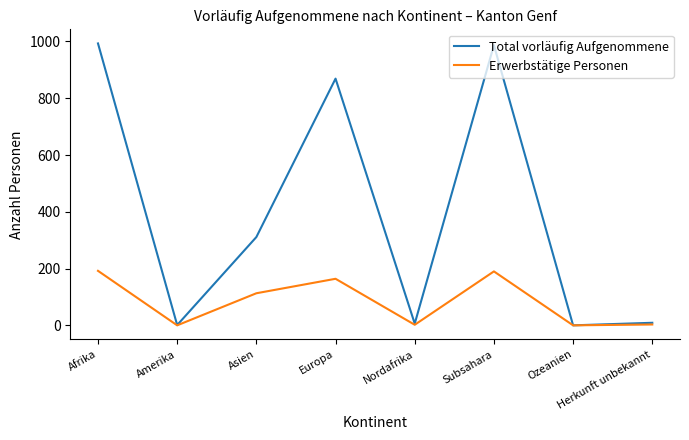

How many distinct data groups are displayed?

2